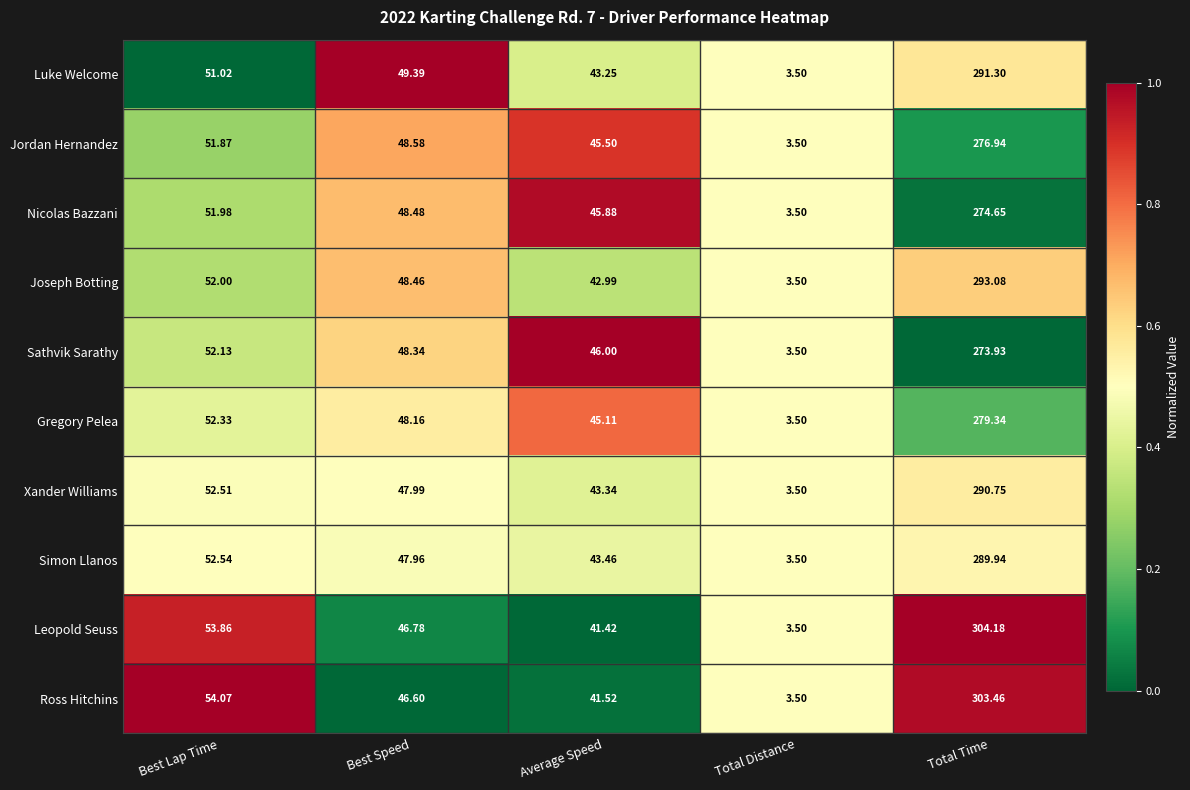

At which category is the sum across all series the highest?

Total Time